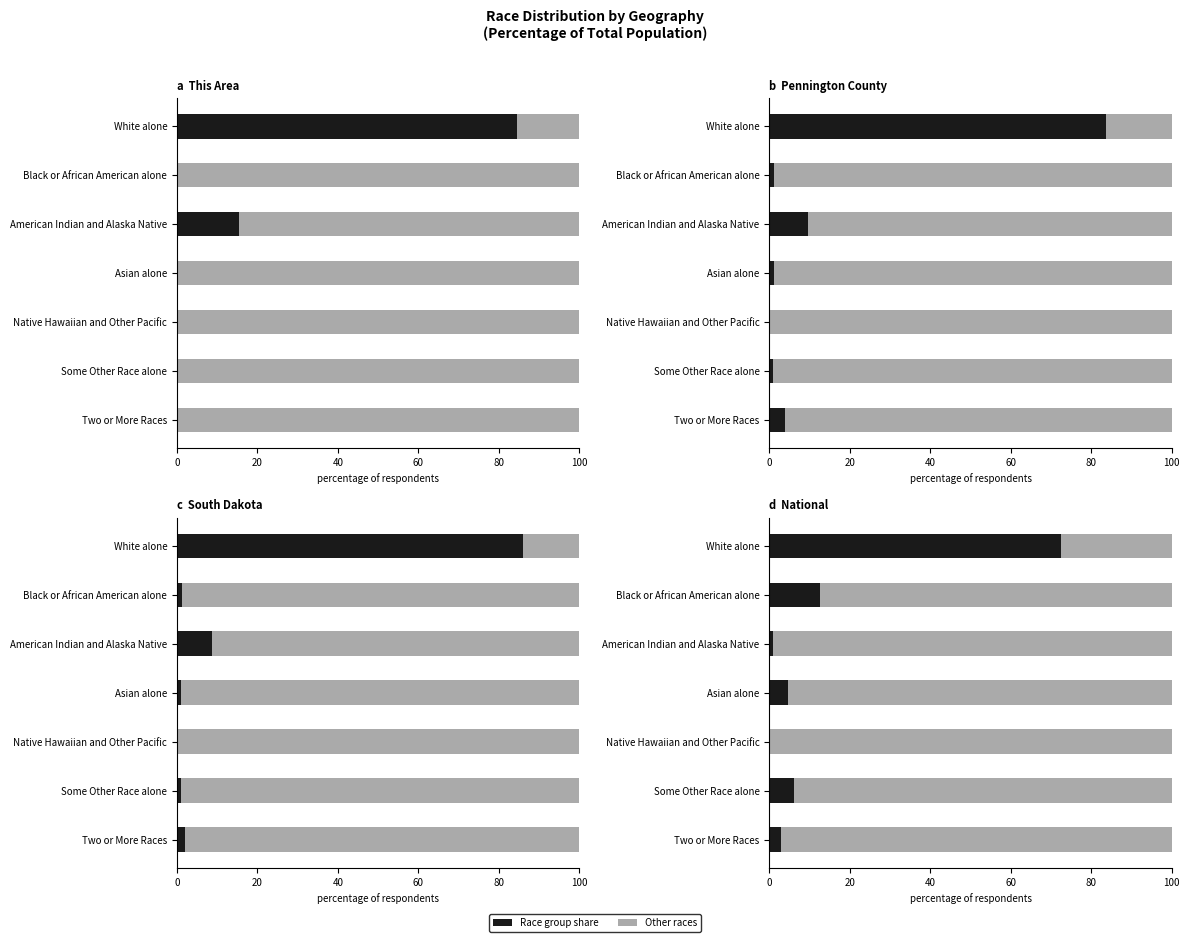

Which series changed the most between Native Hawaiian and Other Pacific and Some Other Race alone?

Other